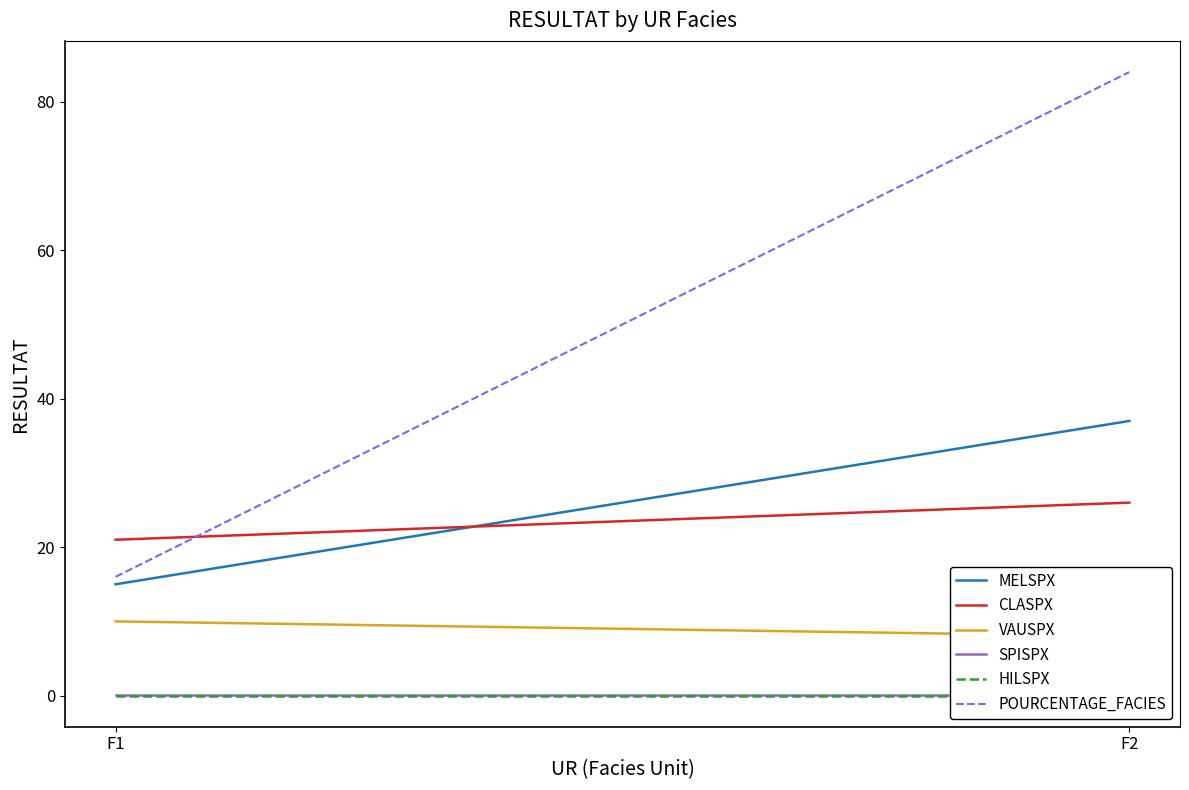

Rank the categories by SPISPX value from highest to lowest.

F1, F2